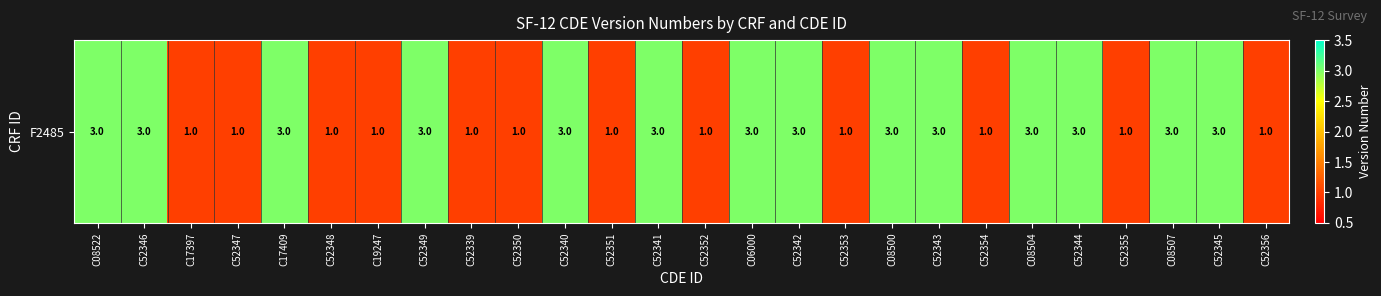

Between C17397 and C08504, which is larger?

C08504